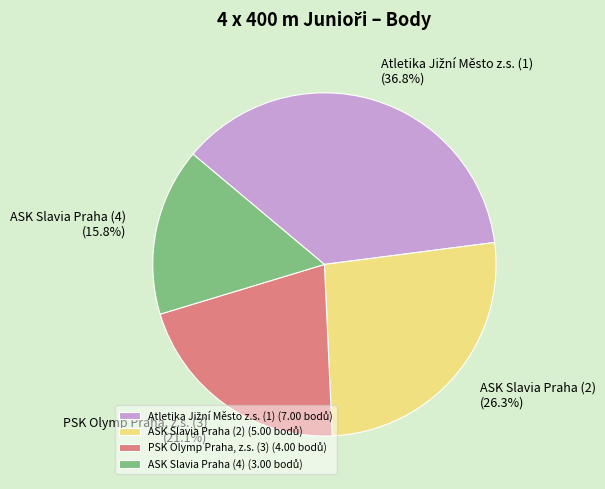

True or false: PSK Olymp Praha, z.s. (3) accounts for 21% of the total.

True